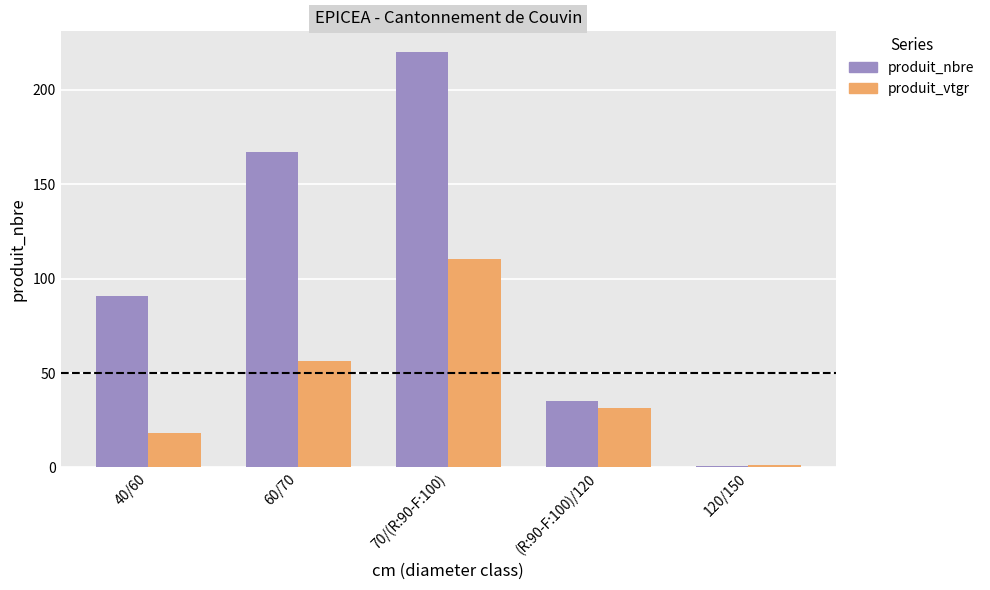

How many bars are there in each group?

2